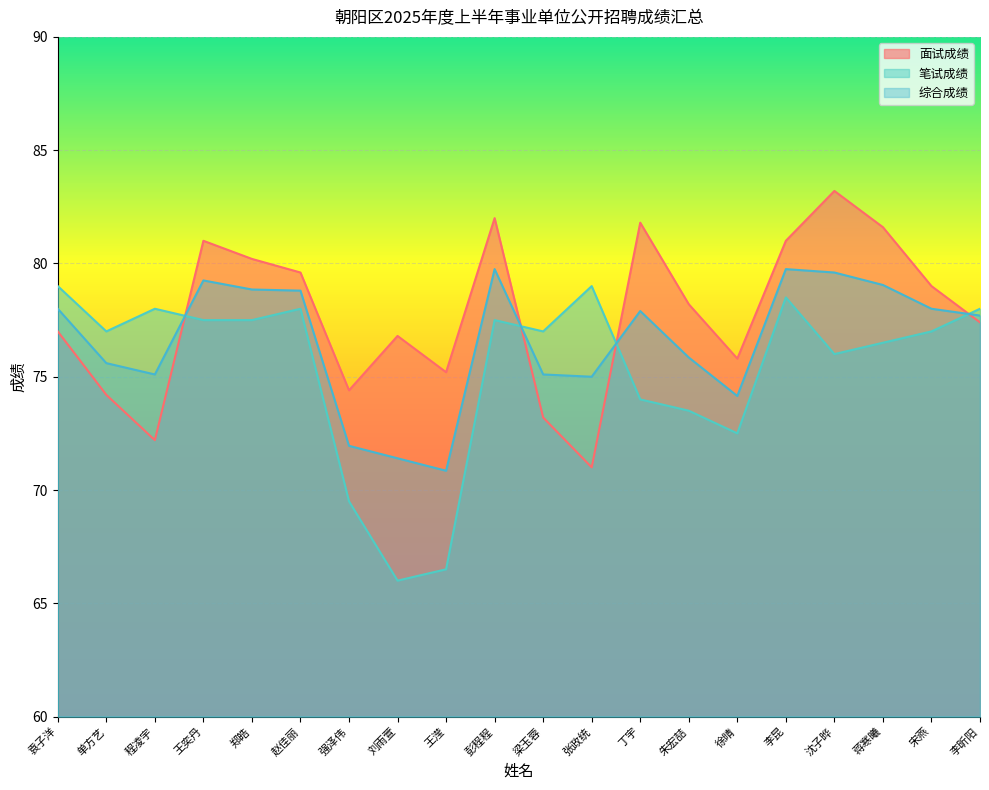

Is the value of 面试成绩 at 李昆 greater than the value of 综合成绩 at 单方艺?

Yes